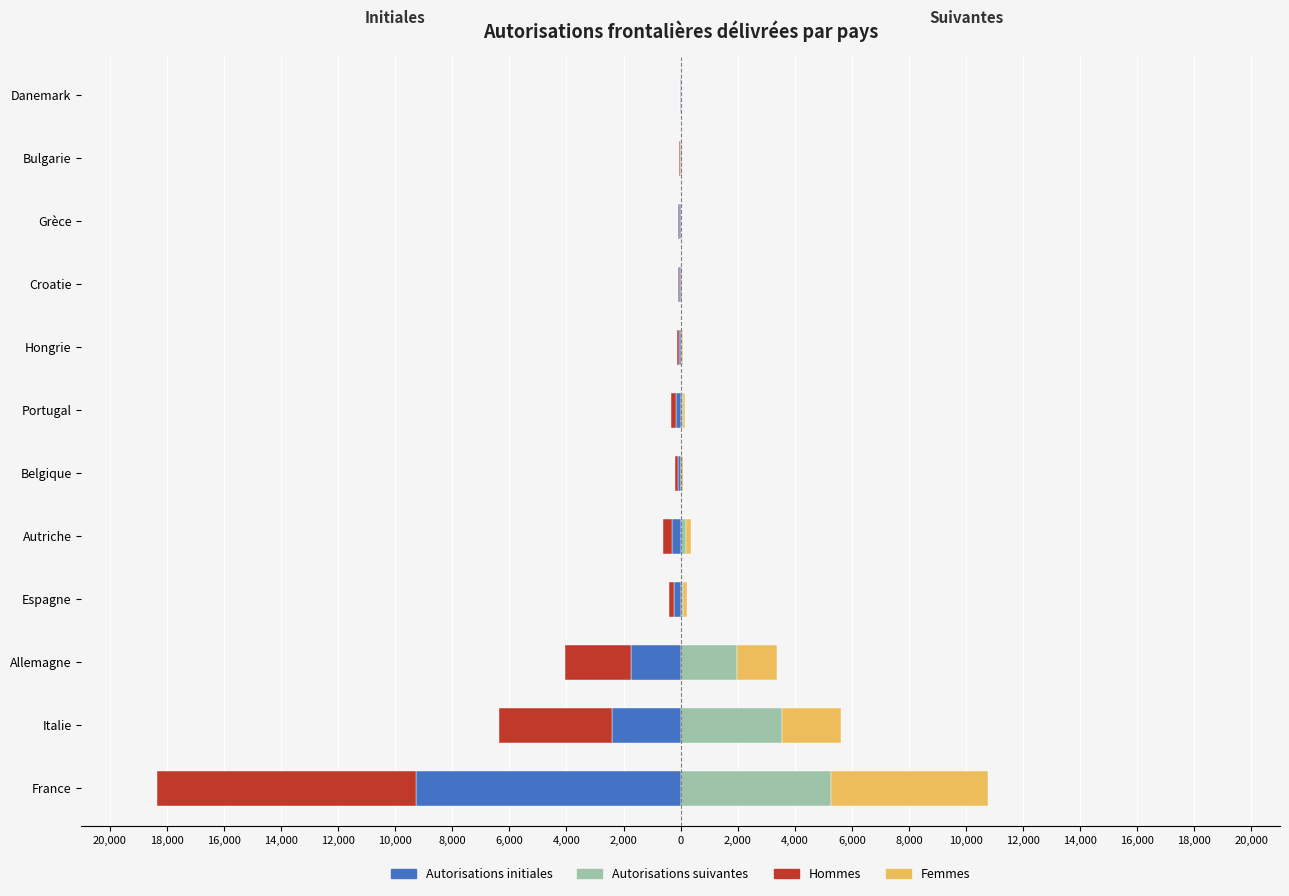

What is the approximate value of Hommes at 0?

-25